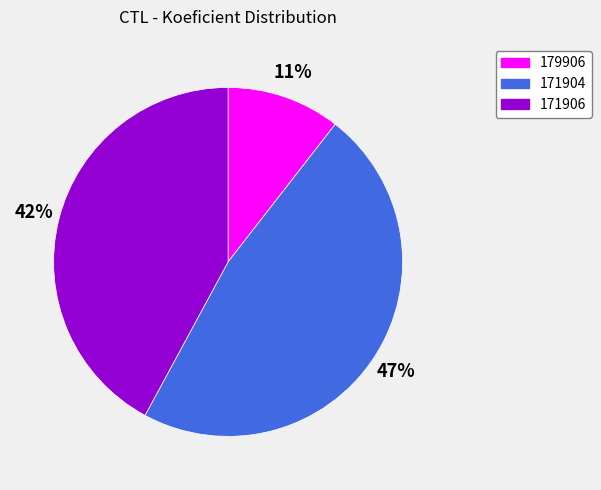

True or false: 171906 accounts for 54% of the total.

False